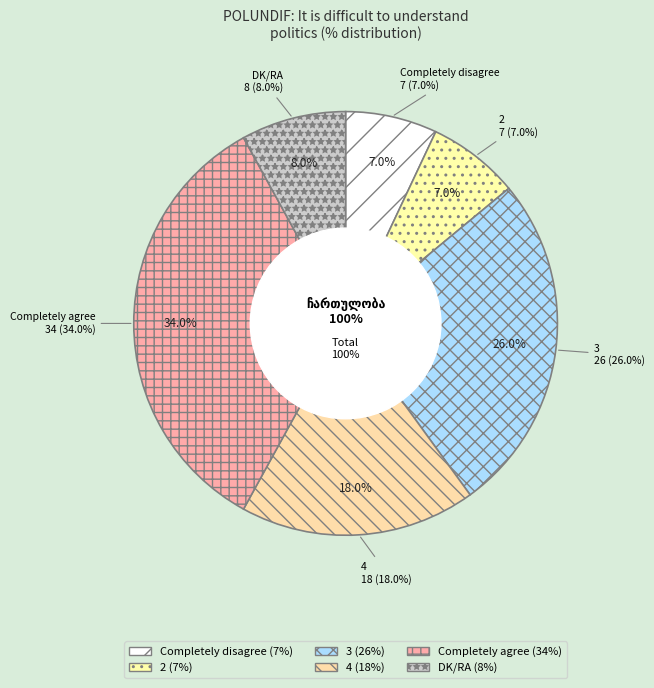

The 2 slice represents 7% of the pie. True or false?

True